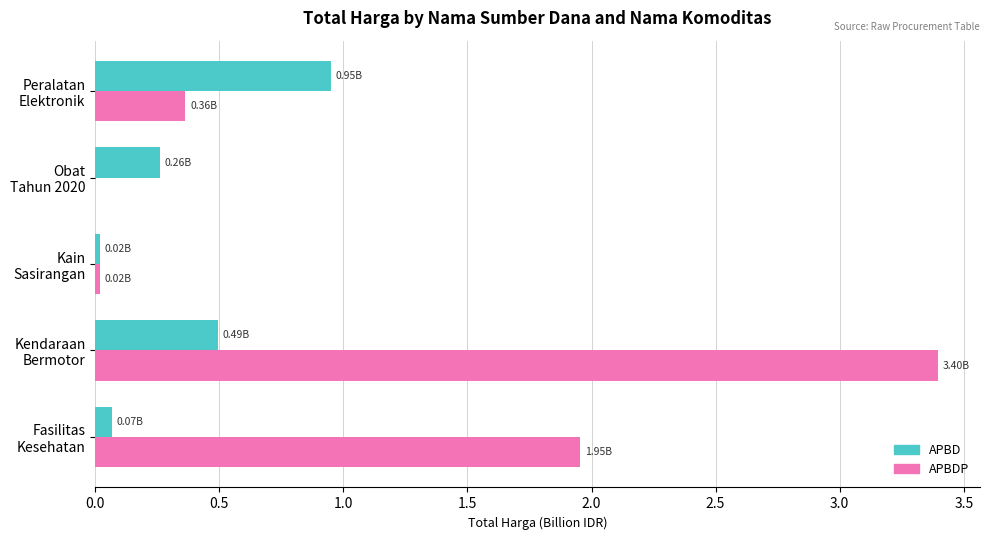

How many positive values does the APBDP series have?

4